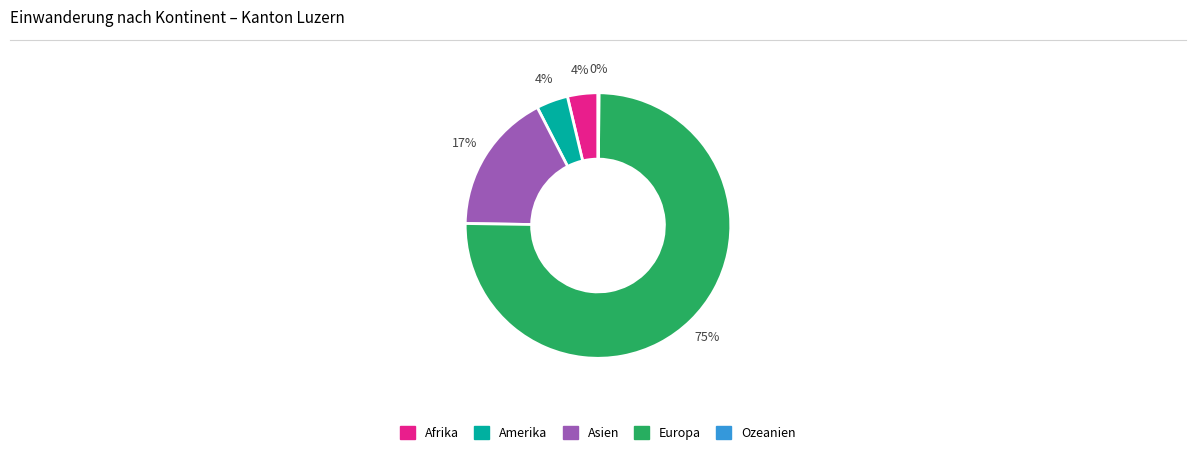

To the nearest percent, what percentage of the pie is Amerika?

4%